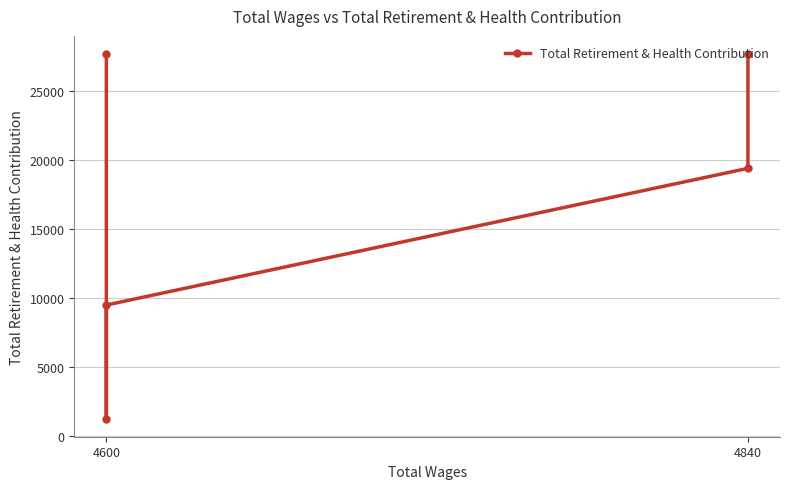

What is the average value?

17125